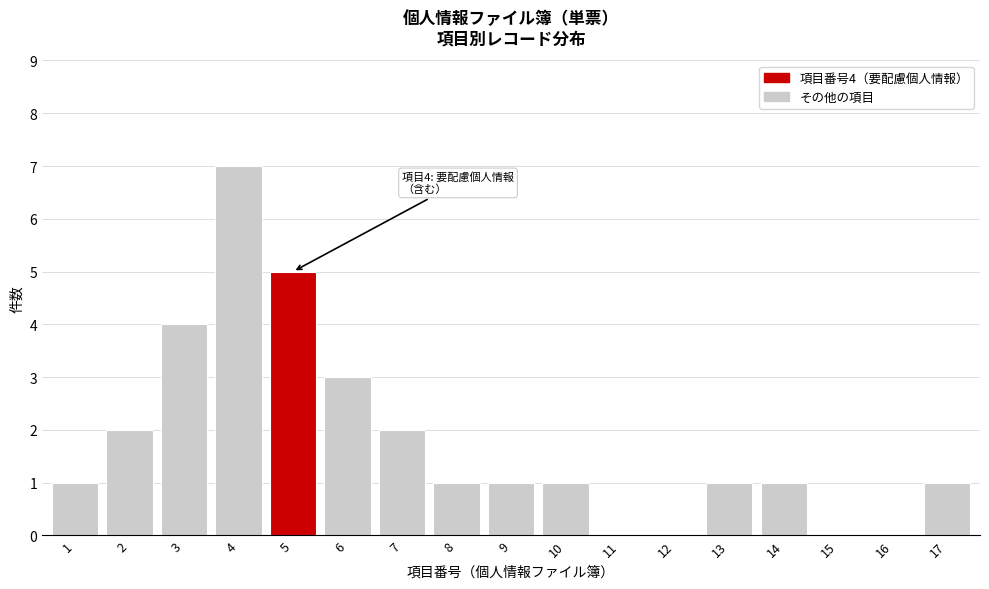

Reading left to right, extract all data points from this chart.

1=1	2=2	3=4	4=7	5=5	6=3	7=2	8=1	9=1	10=1	11=0	12=0	13=1	14=1	15=0	16=0	17=1